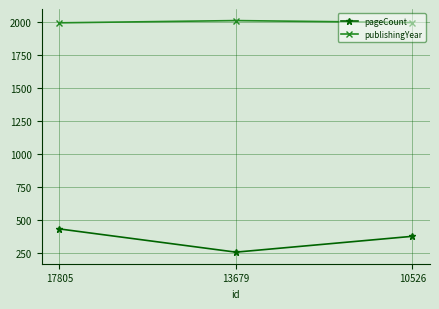

The pageCount series shows 256 at 13679. True or false?

True